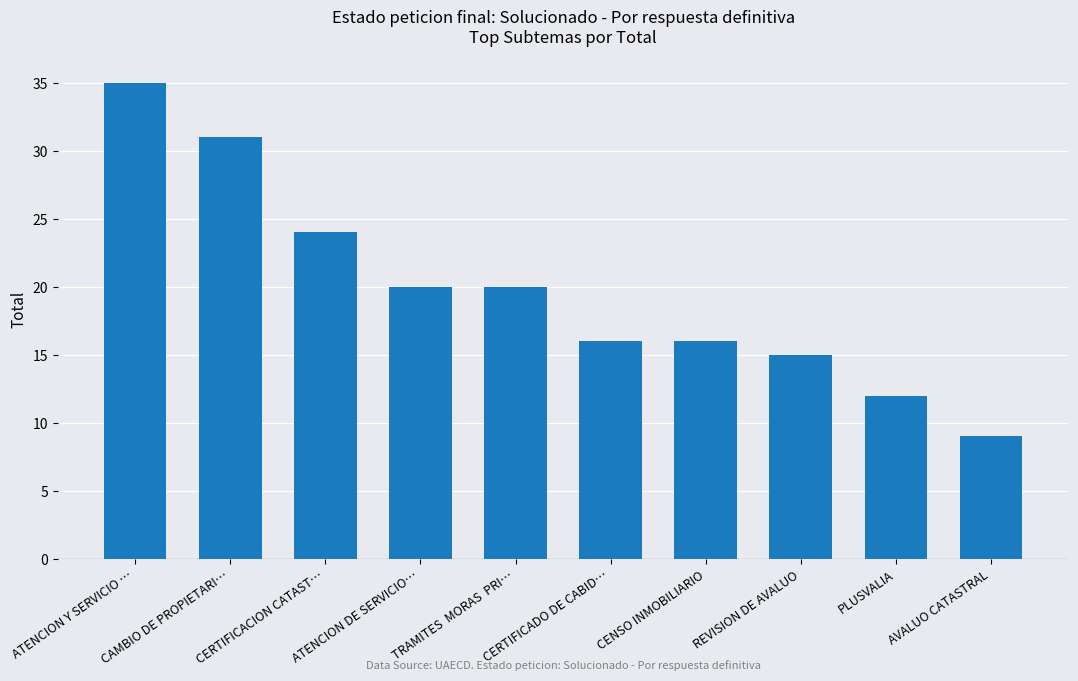

What is the sum of all values?

198